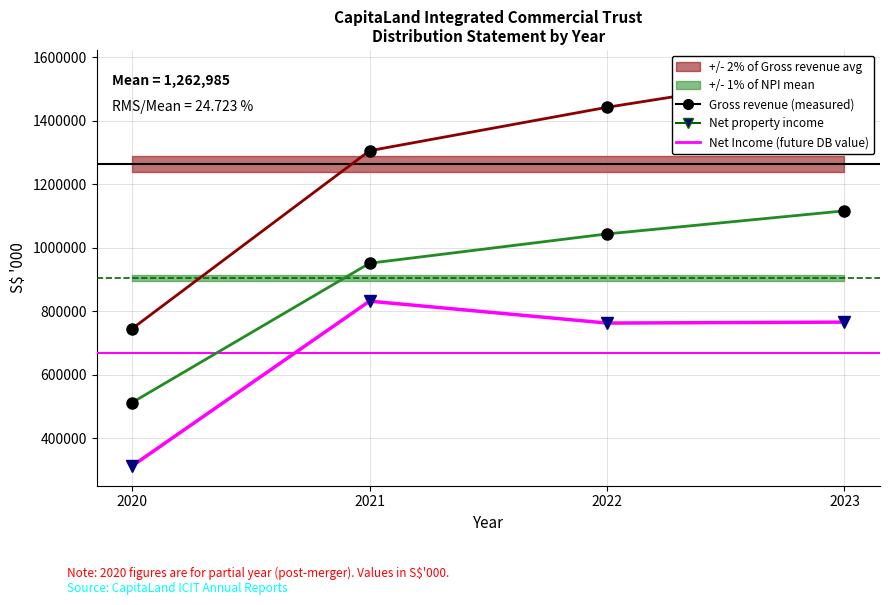

What is the average value of the Net Income series?

668405